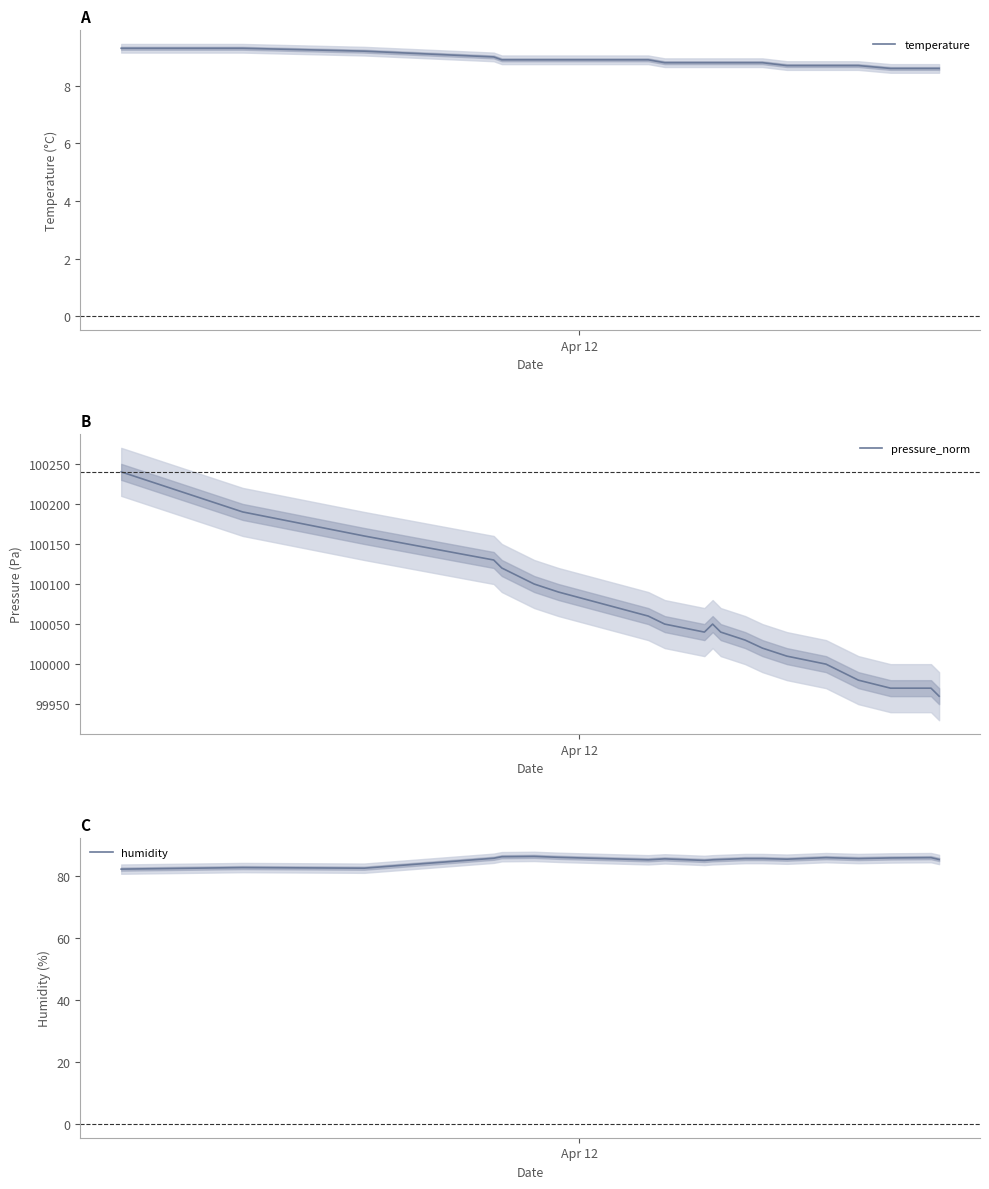

What are all the series names shown in the legend?

temperature, pressure_norm, humidity